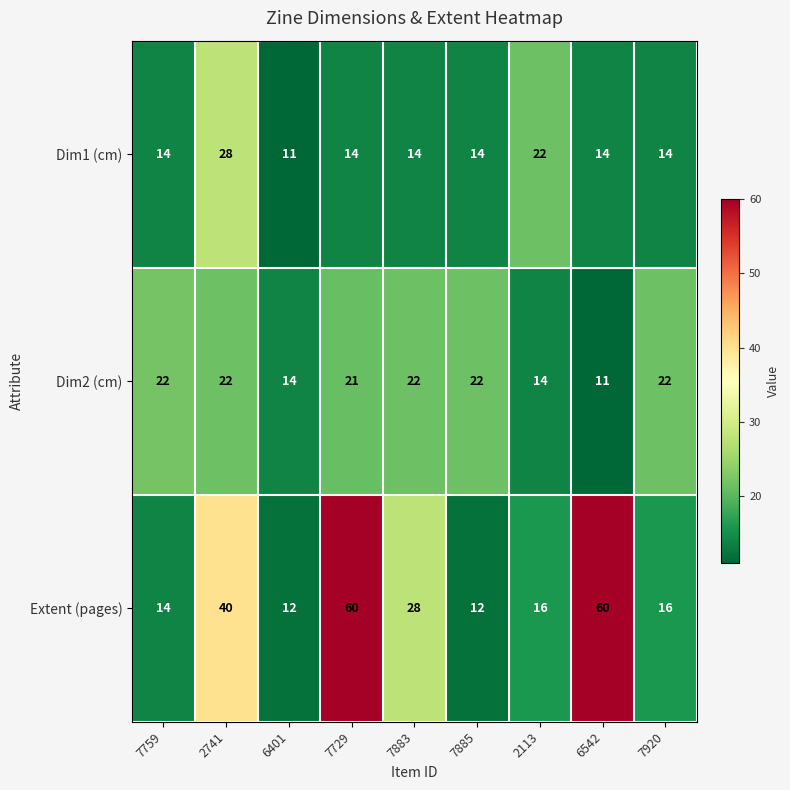

Which series has the largest total across all categories?

Extent (pages)